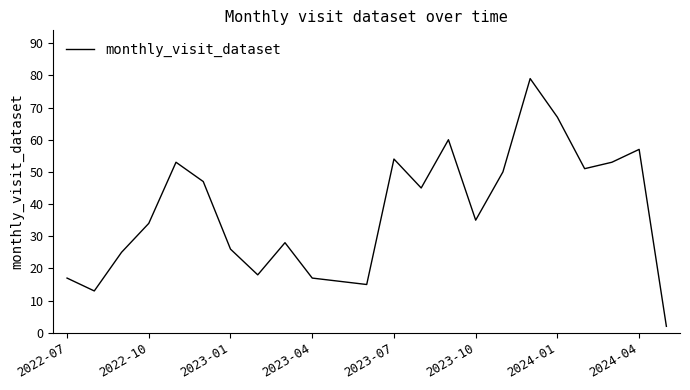

What is the maximum value shown in the chart?

79